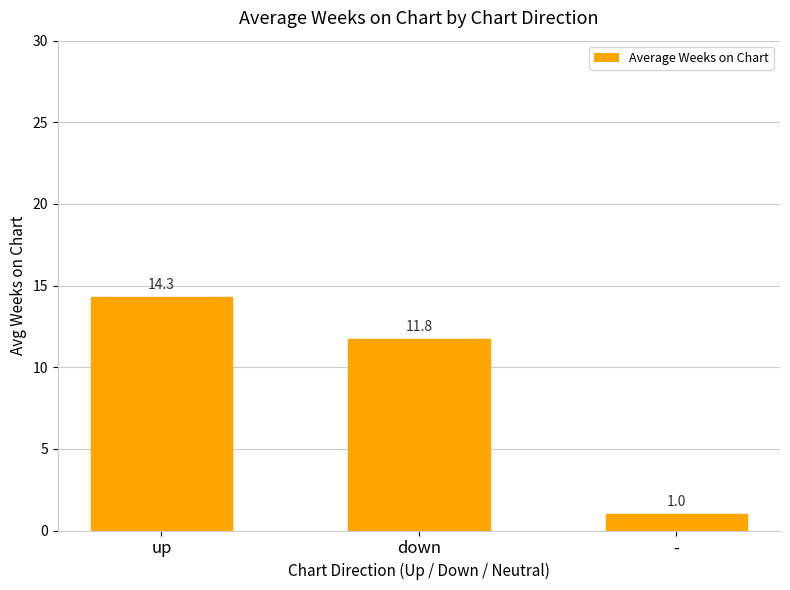

Which has a higher value, down or up?

up